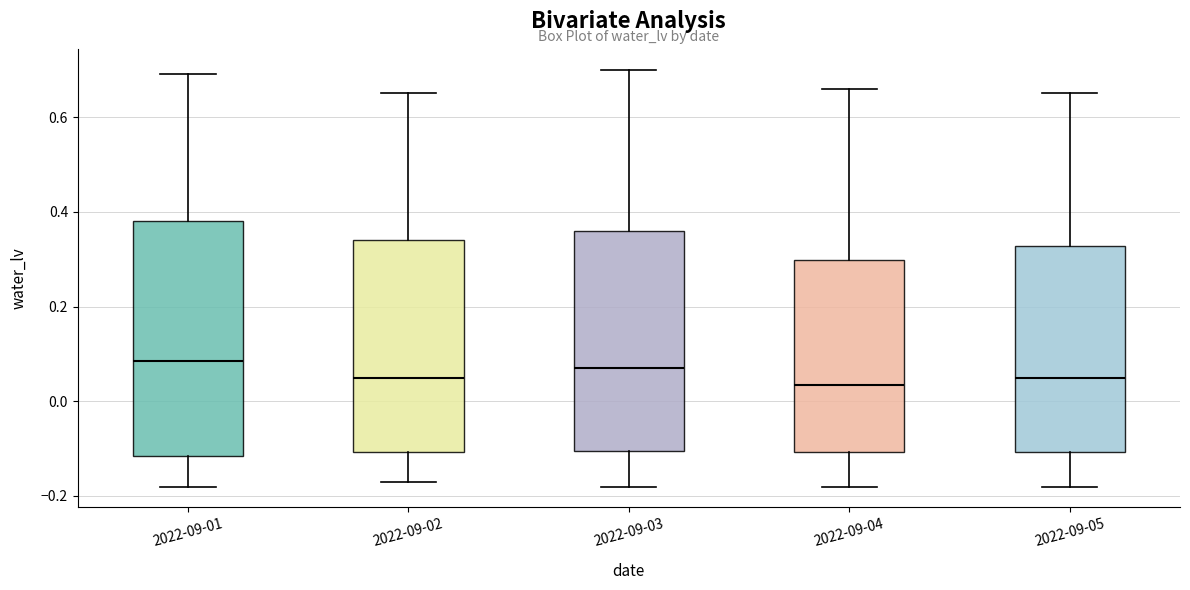

Reading left to right, read every box against the y-axis: the position of its median line, the range the box covers, and the ends of its whiskers. The values are not printed on the chart, so give them approximately, as read against the axis.

2022-09-01: median 0.08, box -0.12 to 0.38, whiskers -0.18 to 0.70
2022-09-02: median 0.06, box -0.10 to 0.34, whiskers -0.16 to 0.66
2022-09-03: median 0.08, box -0.10 to 0.36, whiskers -0.18 to 0.70
2022-09-04: median 0.04, box -0.10 to 0.30, whiskers -0.18 to 0.66
2022-09-05: median 0.06, box -0.10 to 0.32, whiskers -0.18 to 0.66